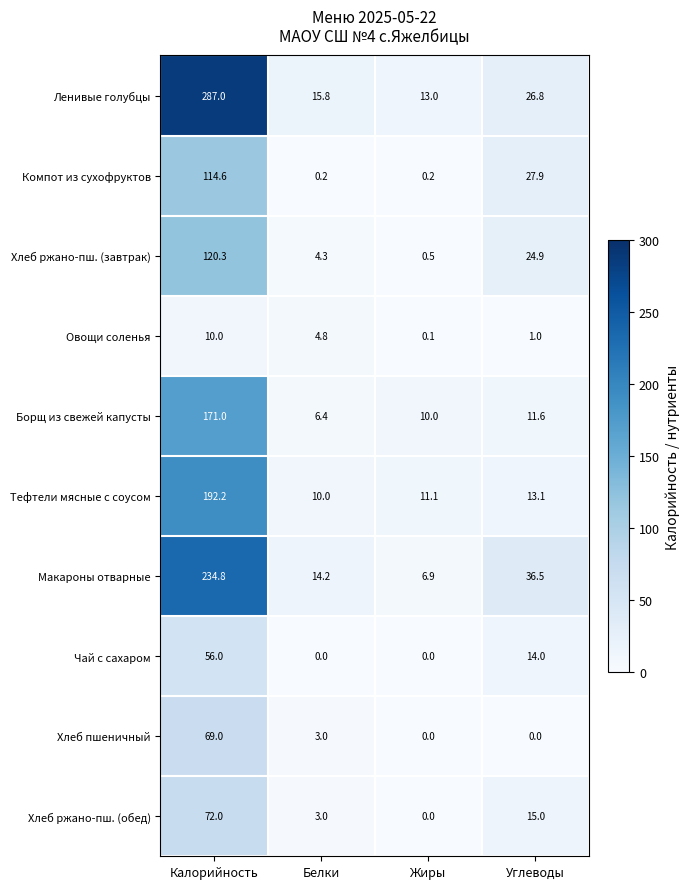

What is the greatest value displayed?

287.0